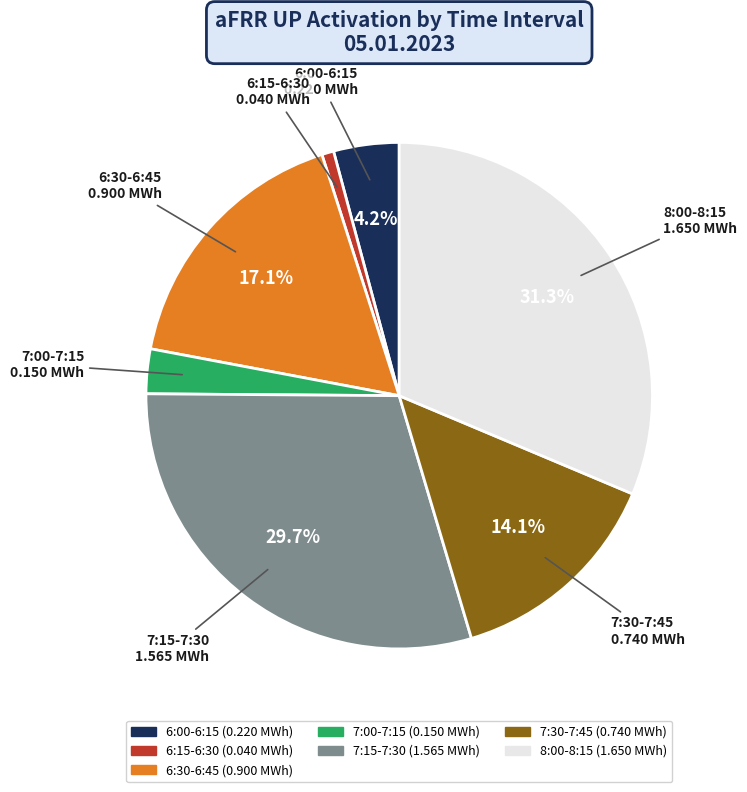

What percentage is the 7:00-7:15 slice, to the nearest percent?

3%